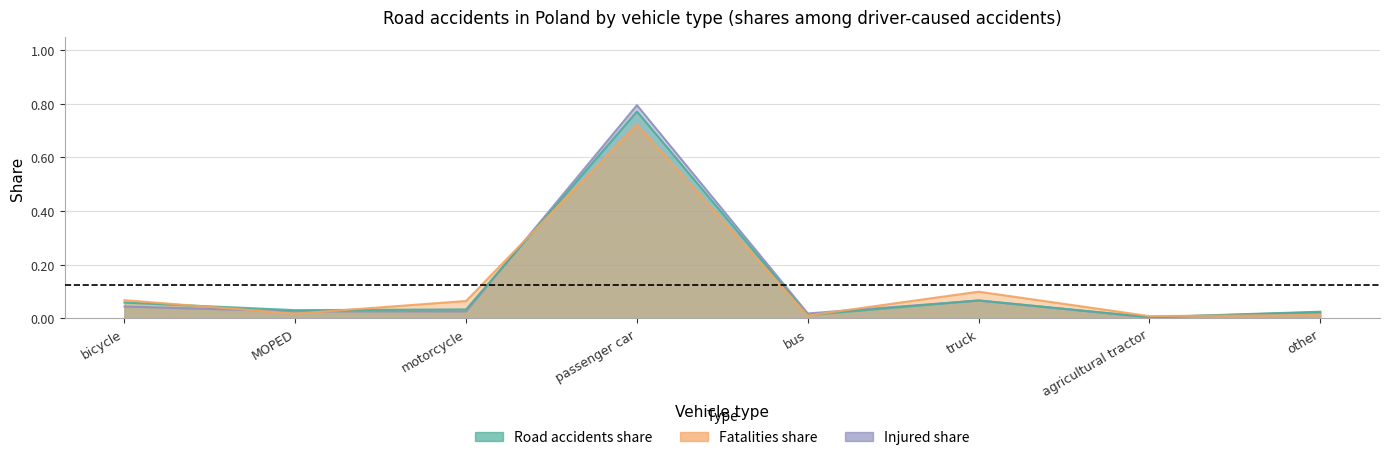

Rank the series at bus from highest to lowest value.

Injured share, Road accidents share, Fatalities share